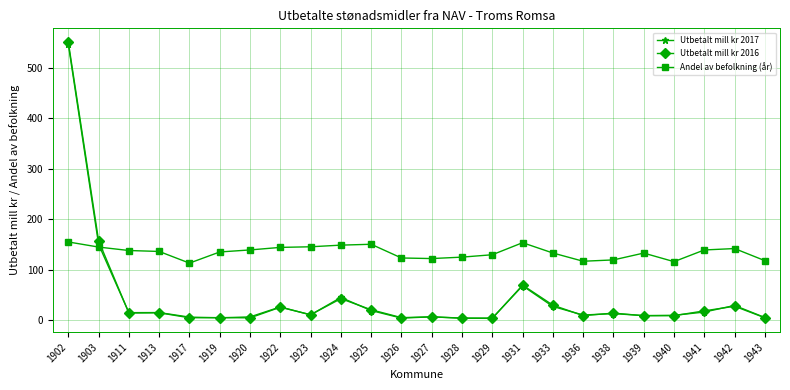

What is the difference between the highest and lowest values at 1924?

105.8